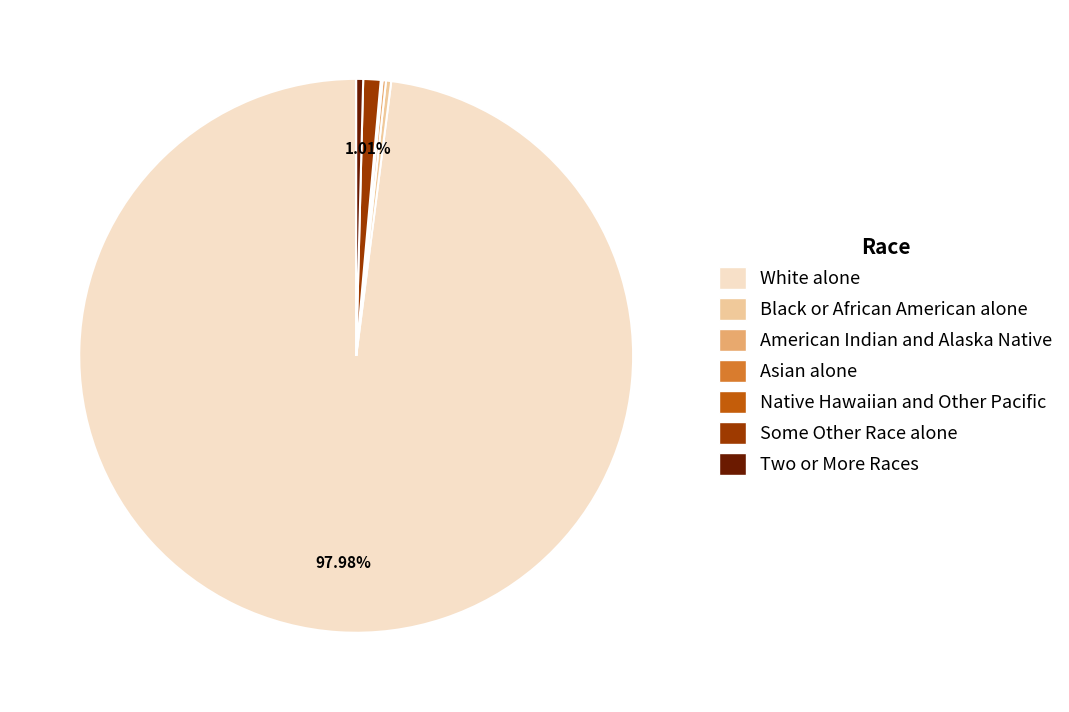

What is the largest slice in the pie chart?

White alone